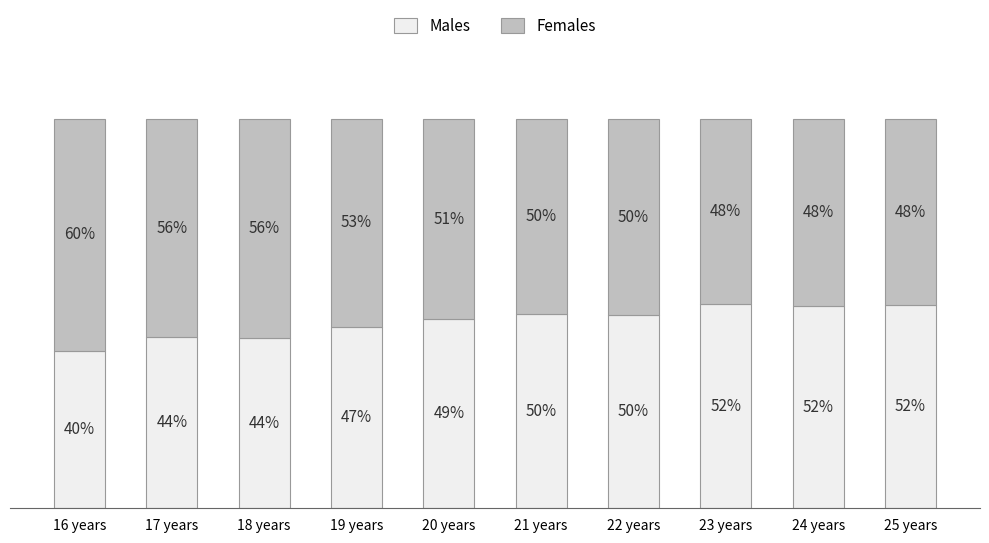

Are the bars horizontal?

No